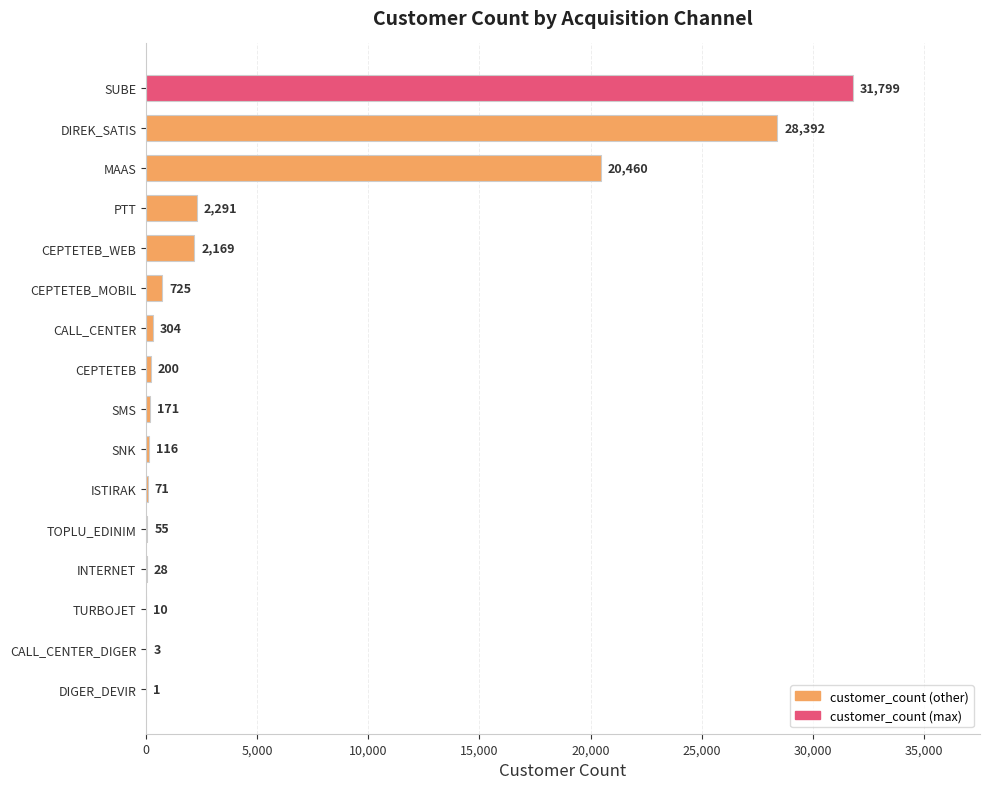

What is the sum of all values?

86795